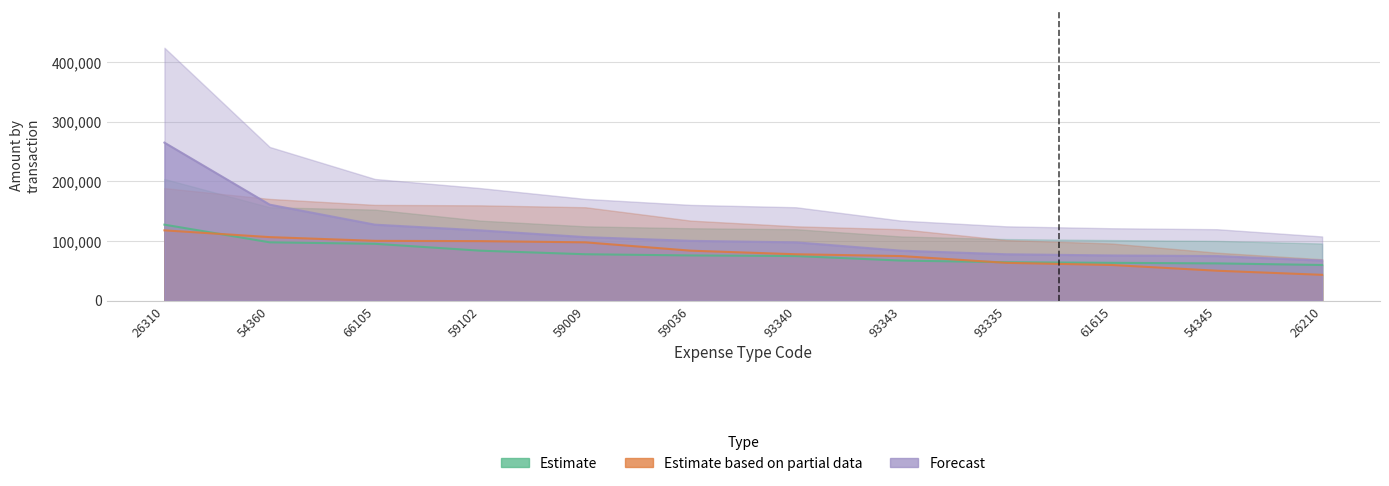

At which category is the sum across all series the highest?

26310